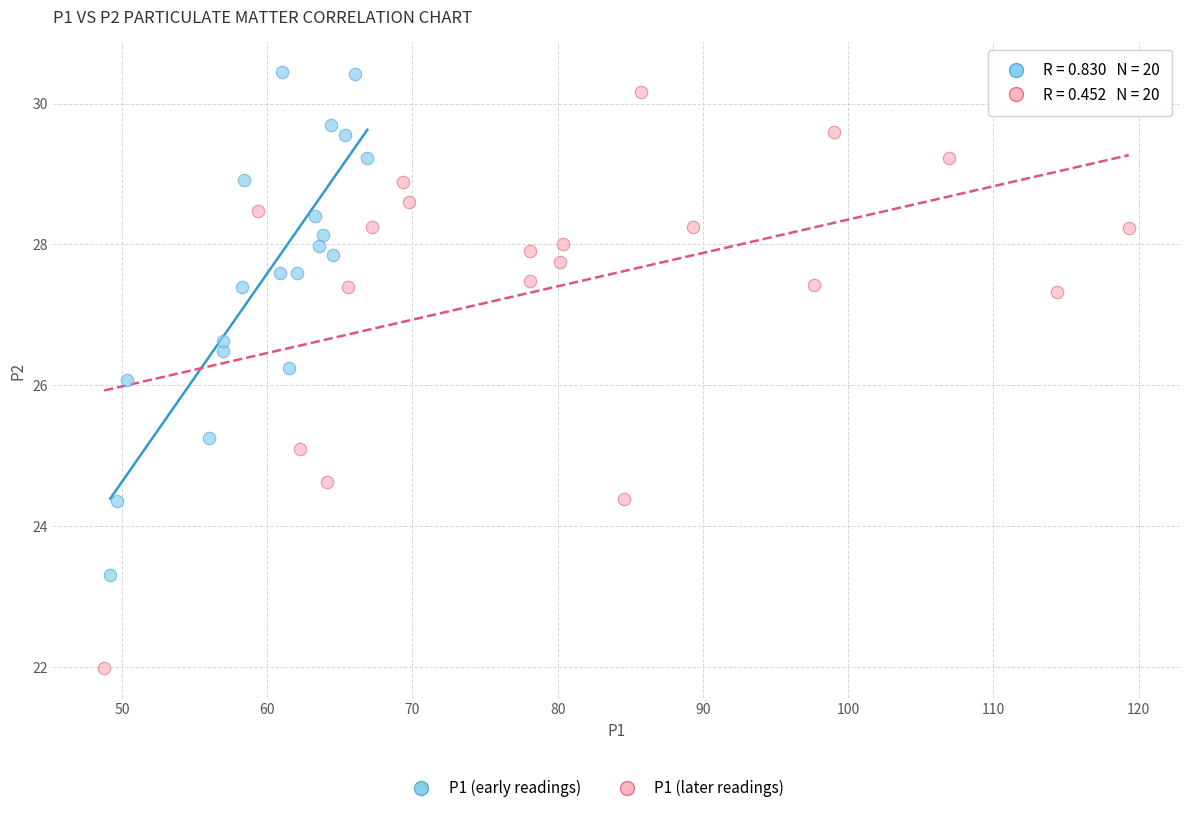

Which series has the largest Y range (max minus min)?

P1 (later readings)